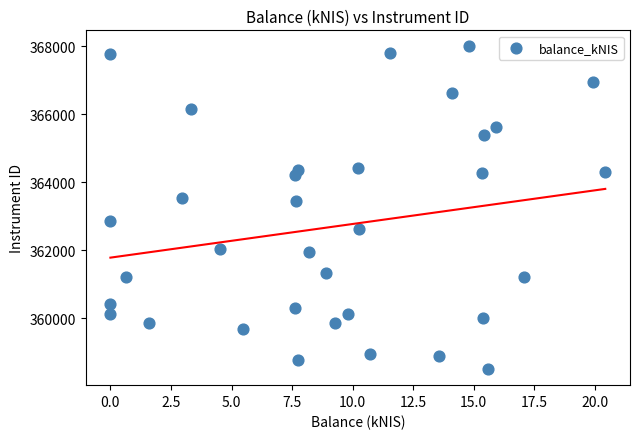

What is the range of X values (max minus min)?

20.4